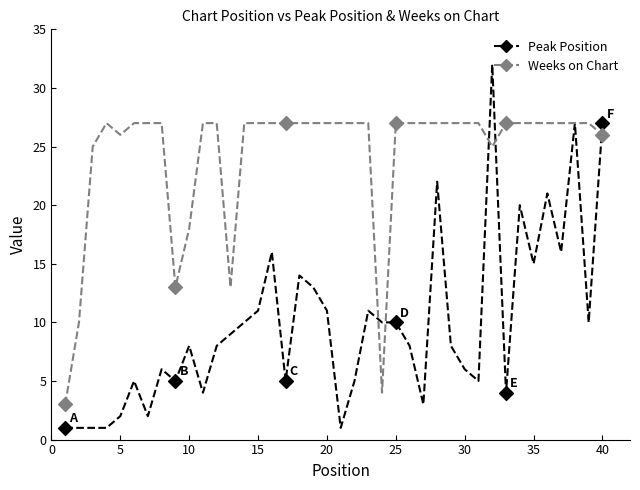

At how many categories does at least one series exceed 29?

1